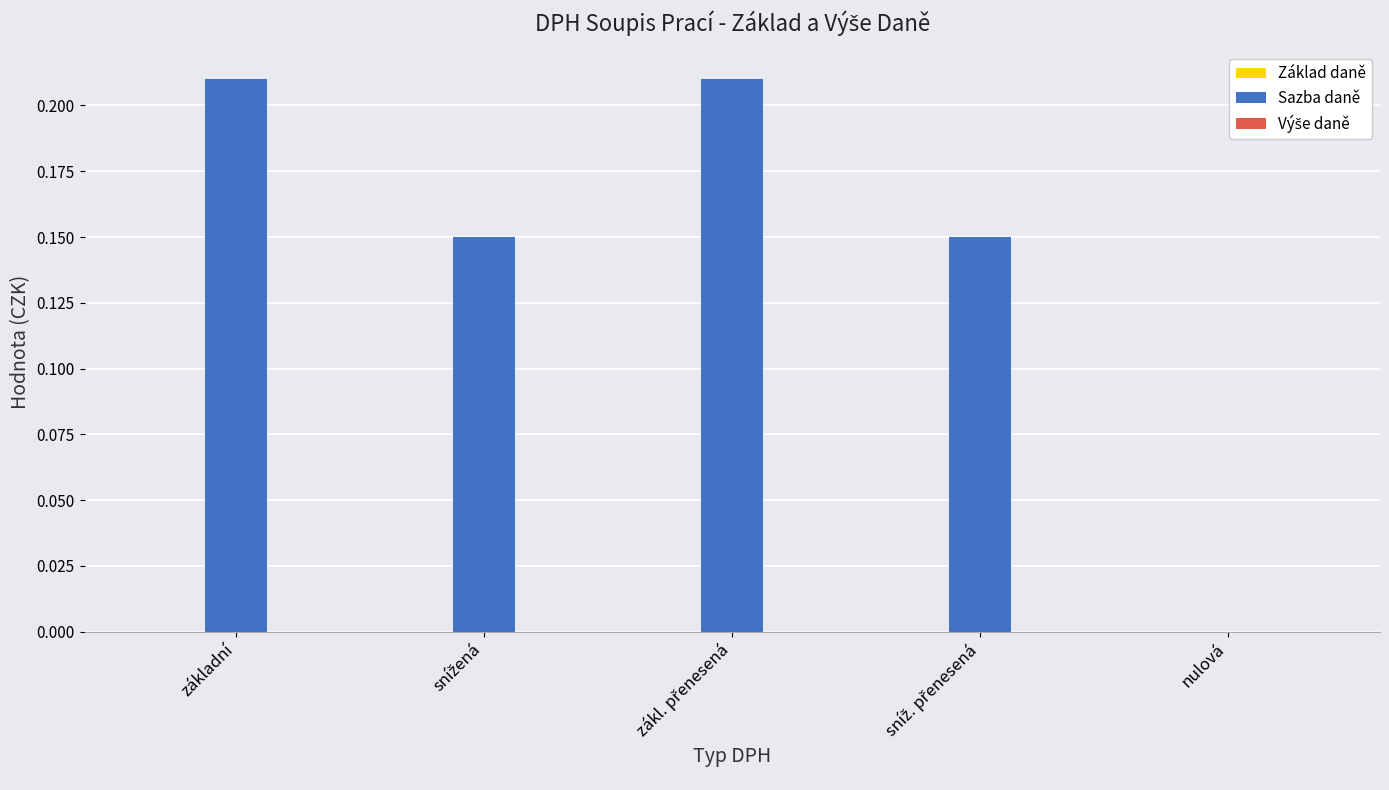

Is it true that the value at základní is 0.3?

False